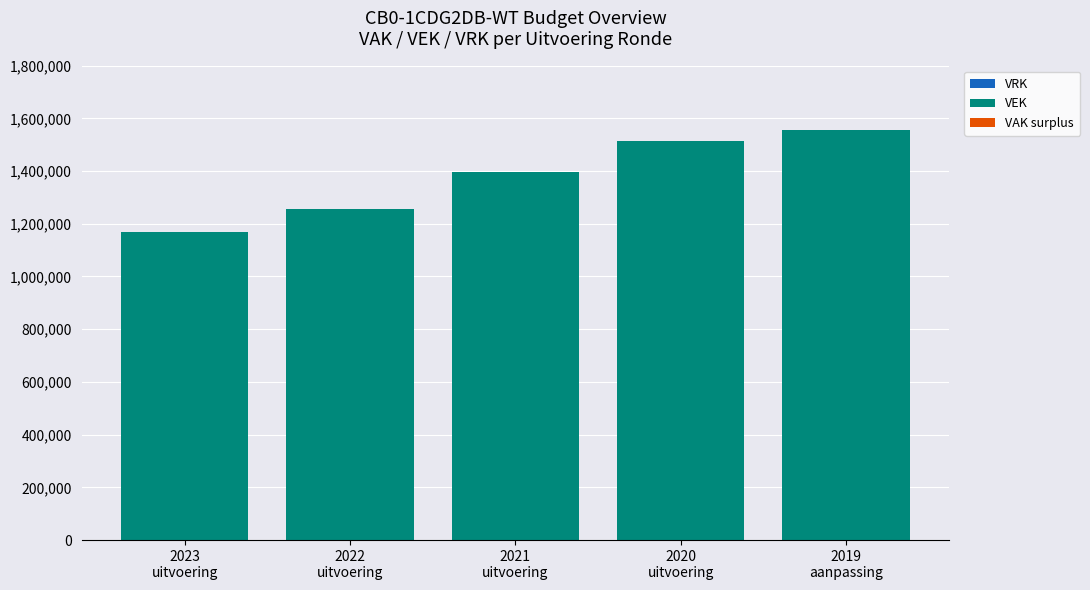

What is the greatest value displayed?

1555032